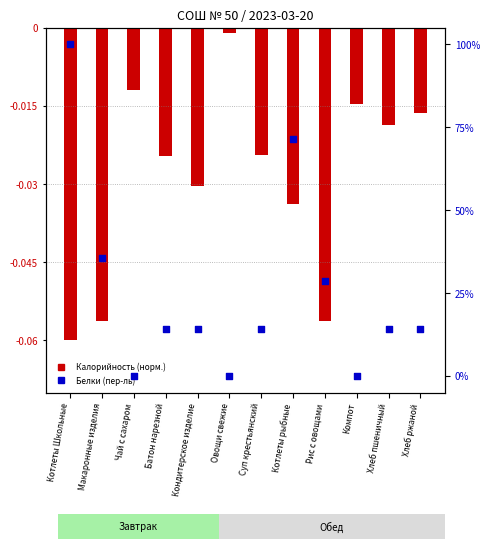

Which series reaches the maximum Y coordinate?

Белки (пер-ль)